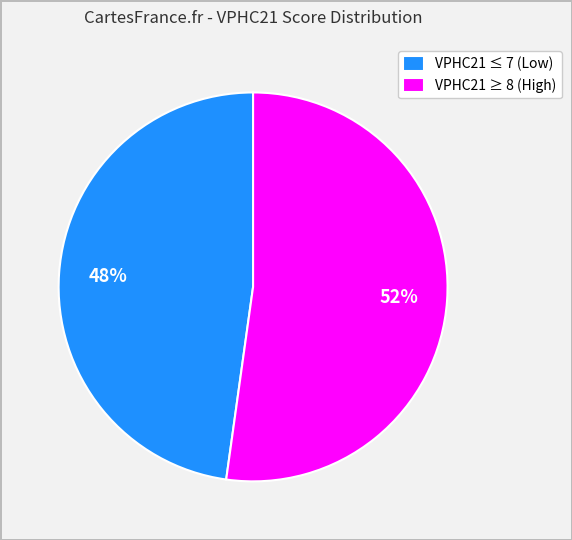

How many segments does this pie chart have?

2